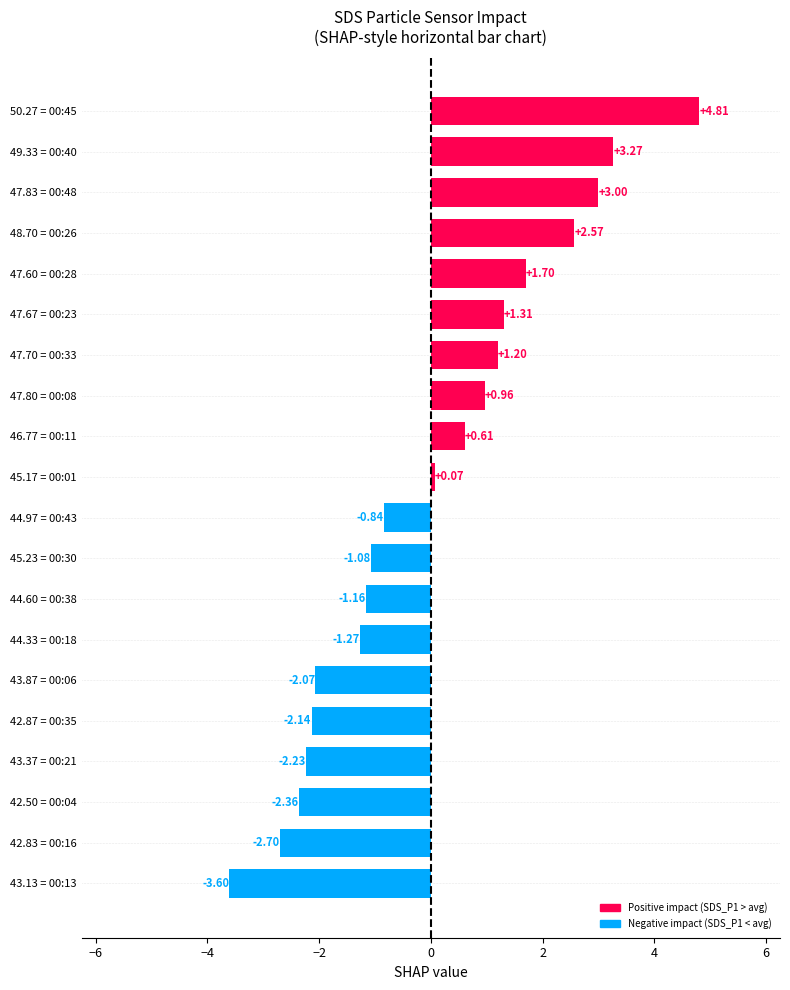

Between 47.70 = 00:33 and 43.87 = 00:06, which is larger?

47.70 = 00:33